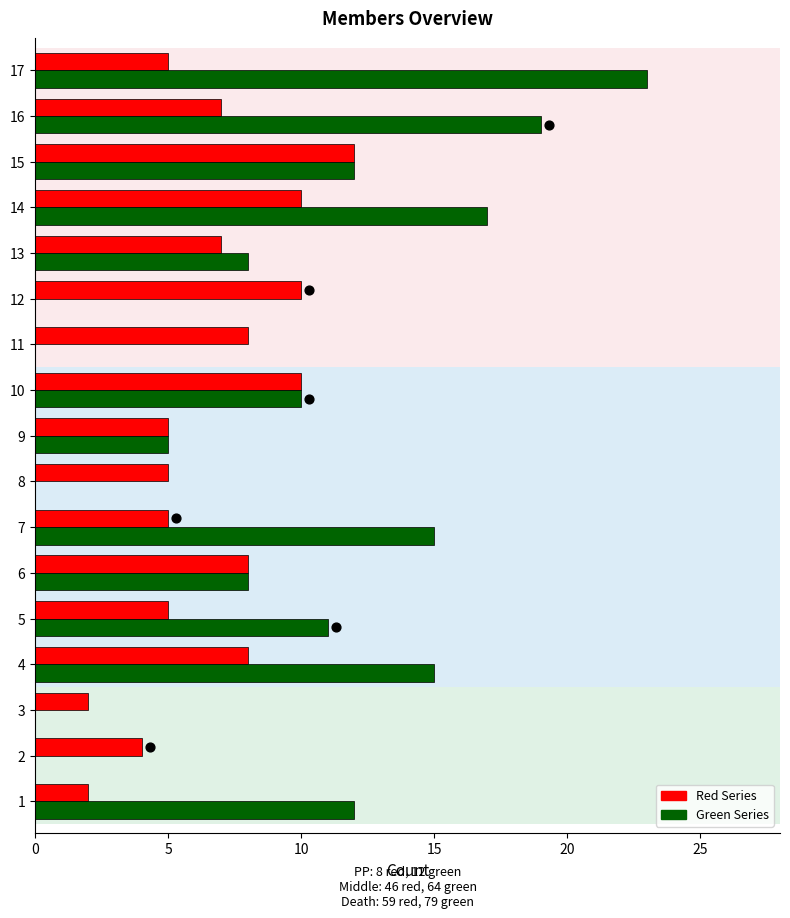

Which series has the widest spread of Y values?

Green